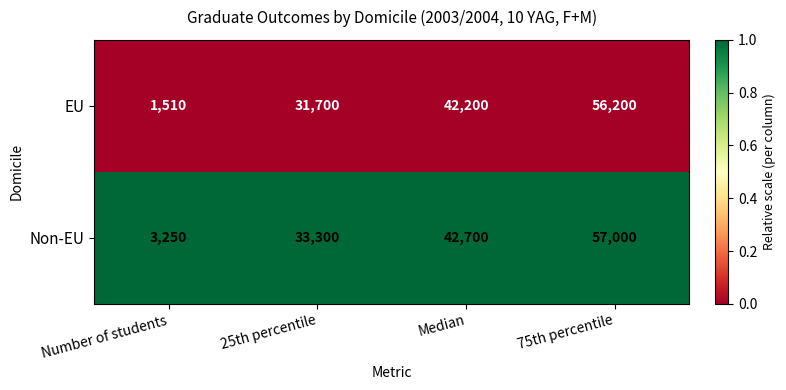

Which series changed the most between Number of students and Median?

EU